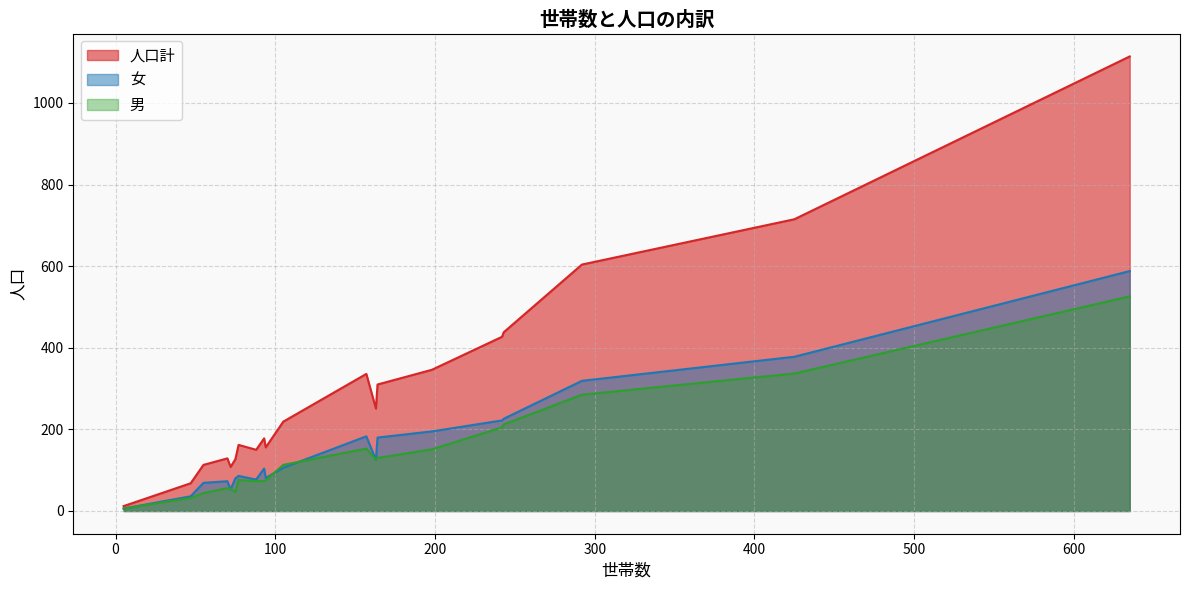

Count the number of categories in the chart.

20